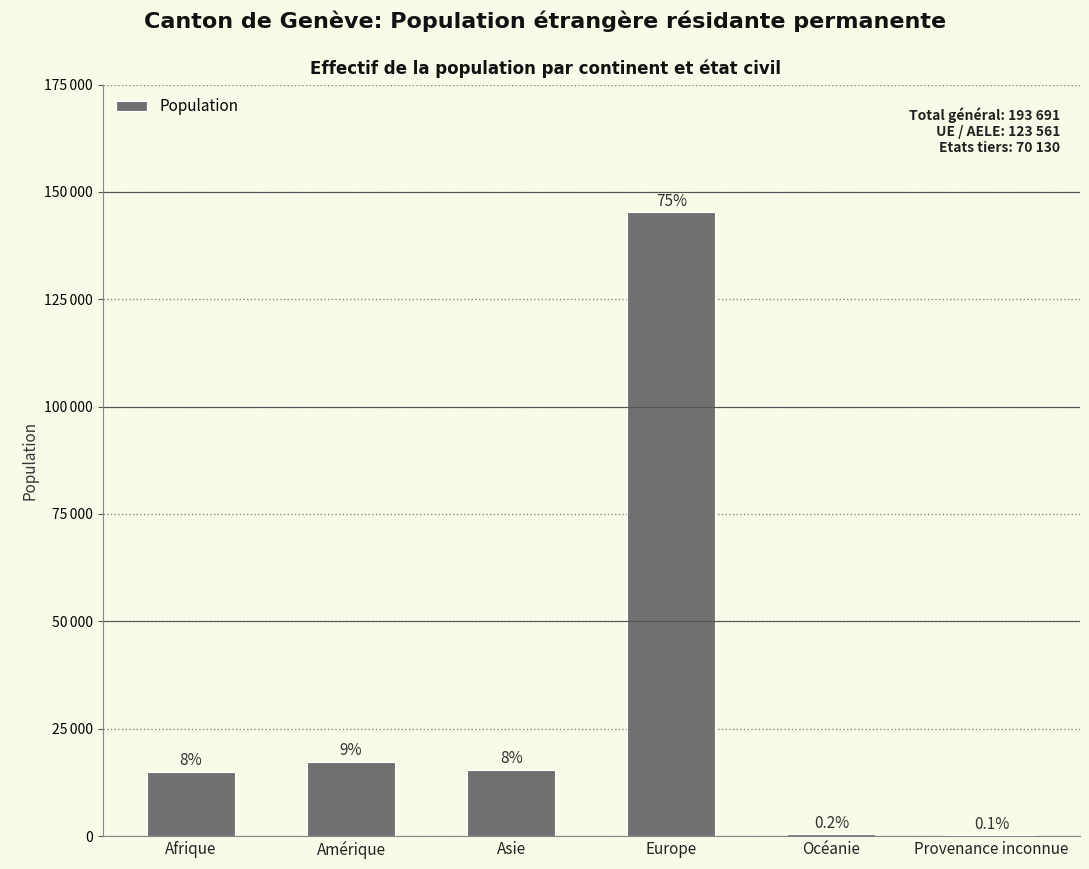

Are the bars horizontal?

No